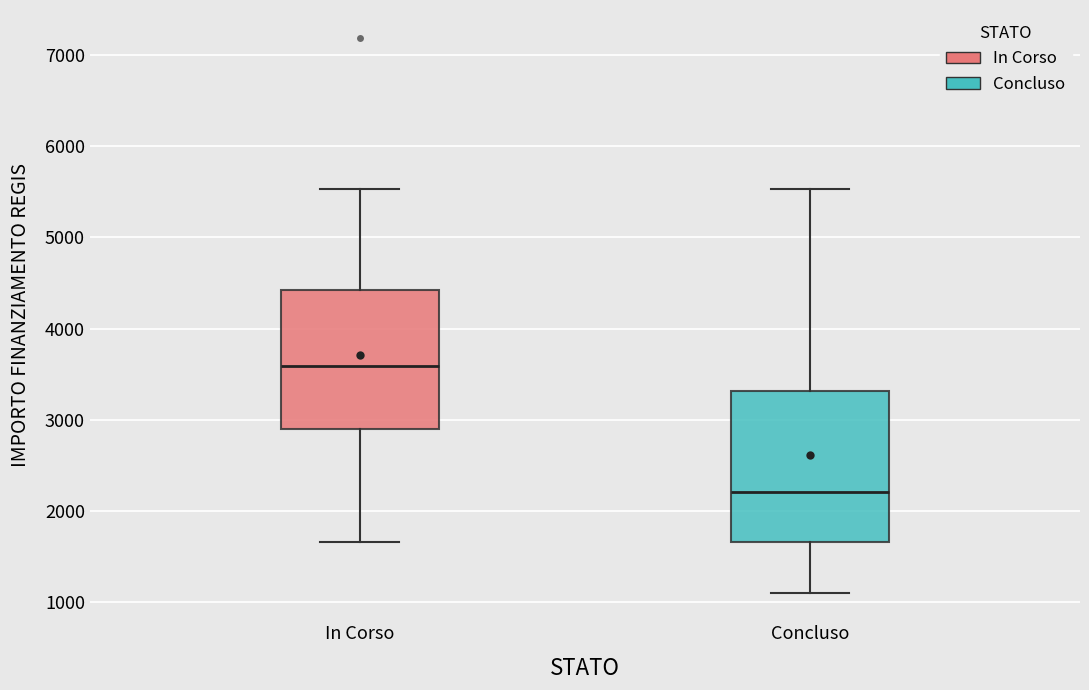

Where does the lower whisker of the box for In Corso end on the y-axis? The values are not printed on the chart, so give them approximately, as read against the axis.

1700